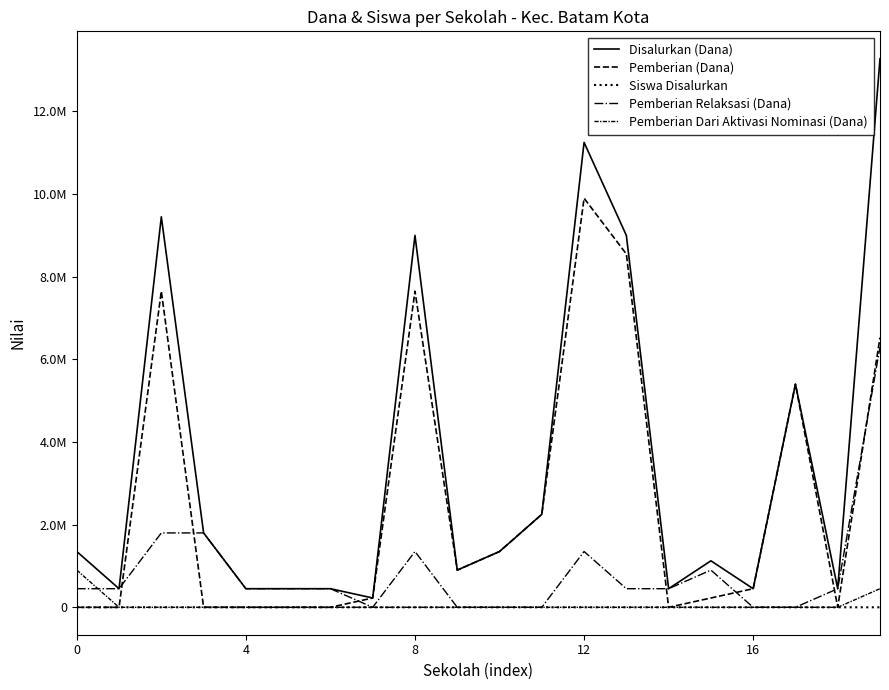

Does the chart have visible grid lines?

No